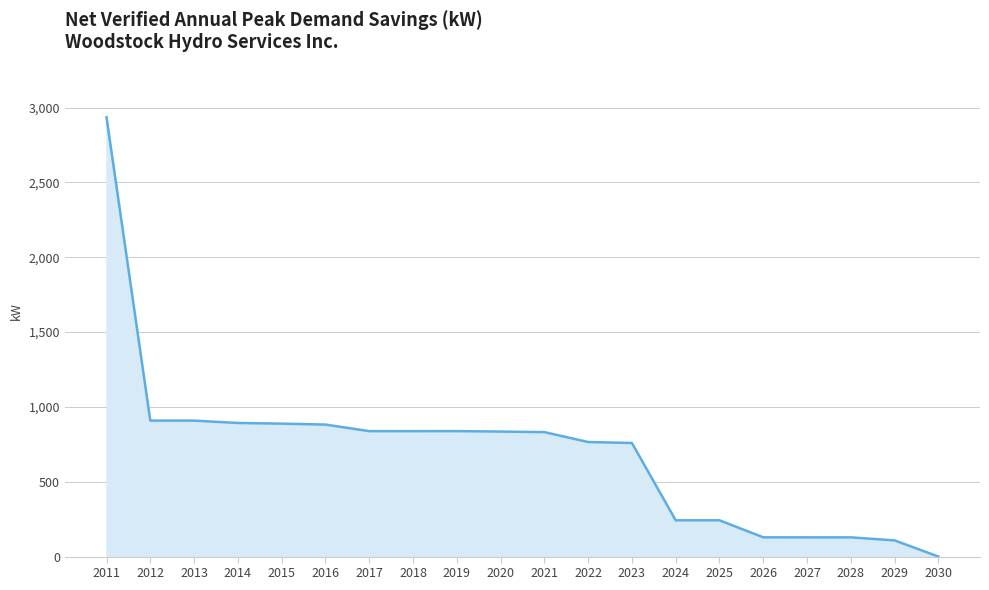

How many lines are shown in the chart?

1